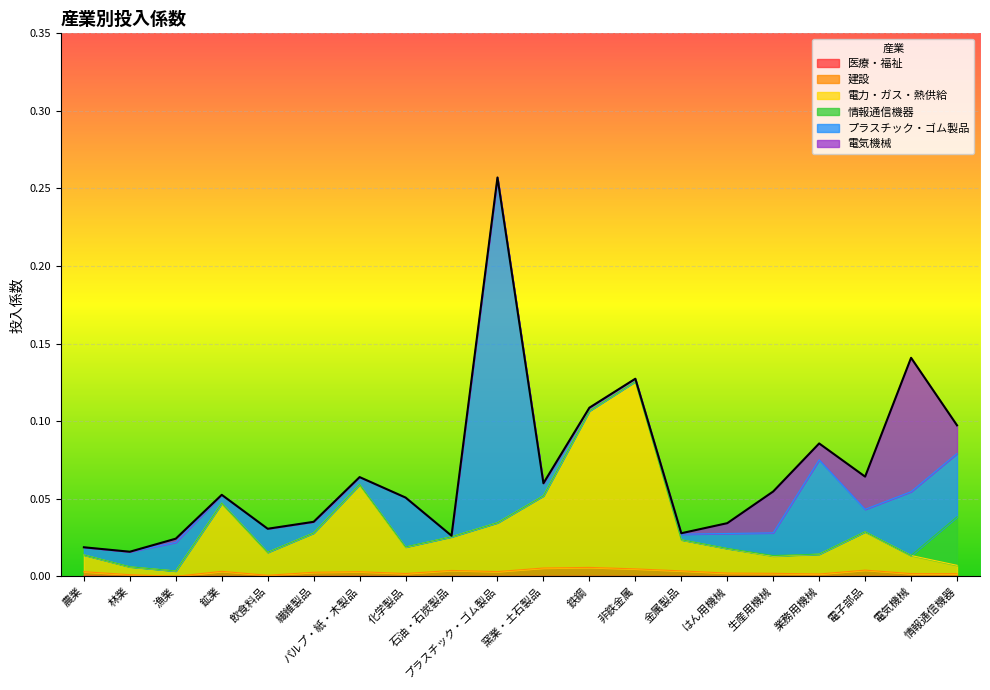

The value of 建設 at パルプ・紙・木製品 is 0.0. True or false?

False